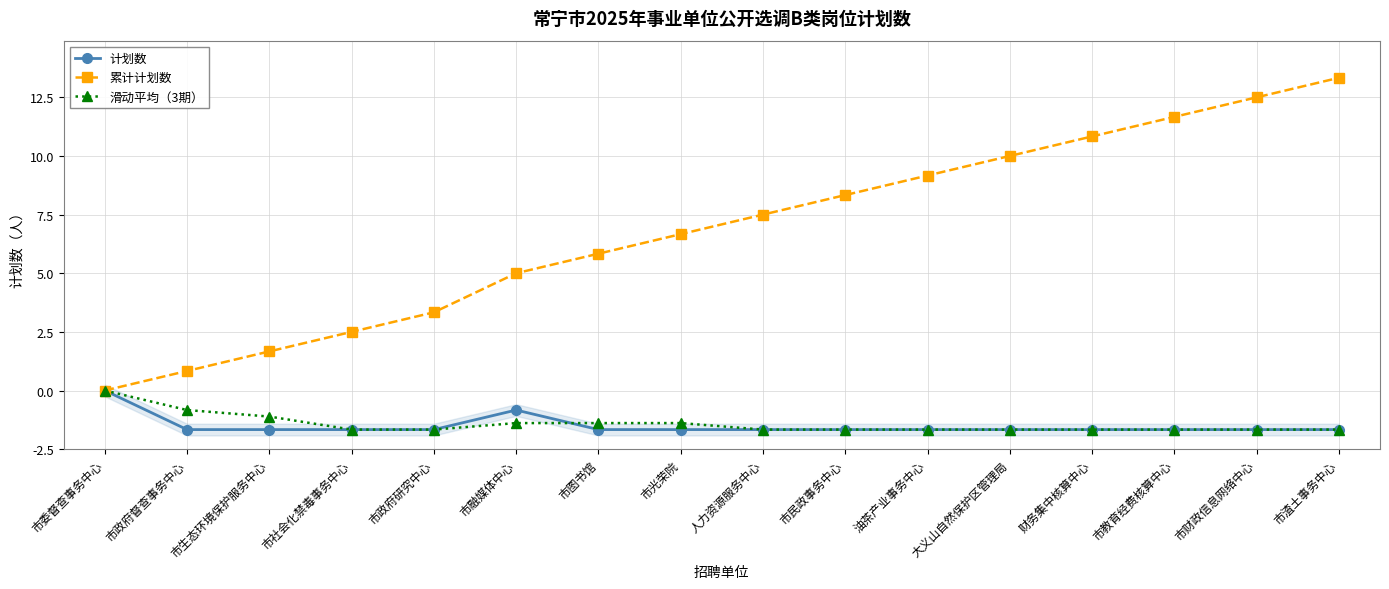

At which category is the sum across all series the highest?

市渣土事务中心